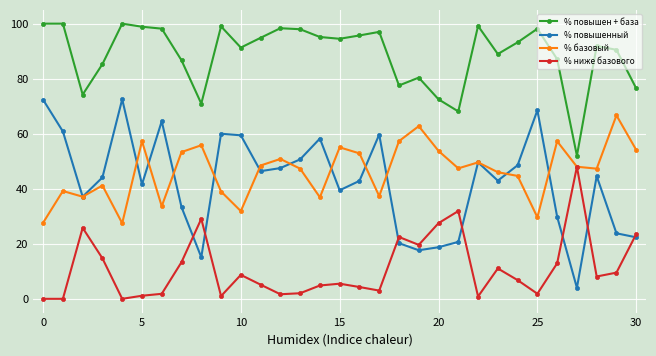

Which series has the largest total across all categories?

% повышен + база